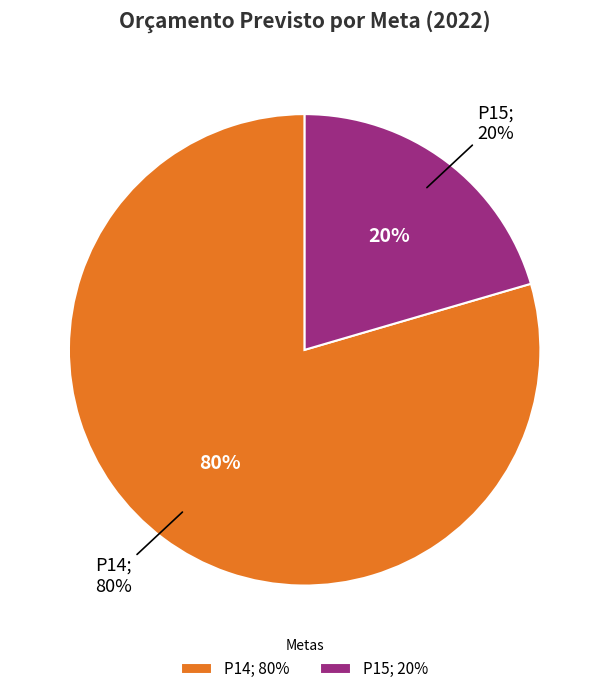

Does P15 represent more than half of the total?

No